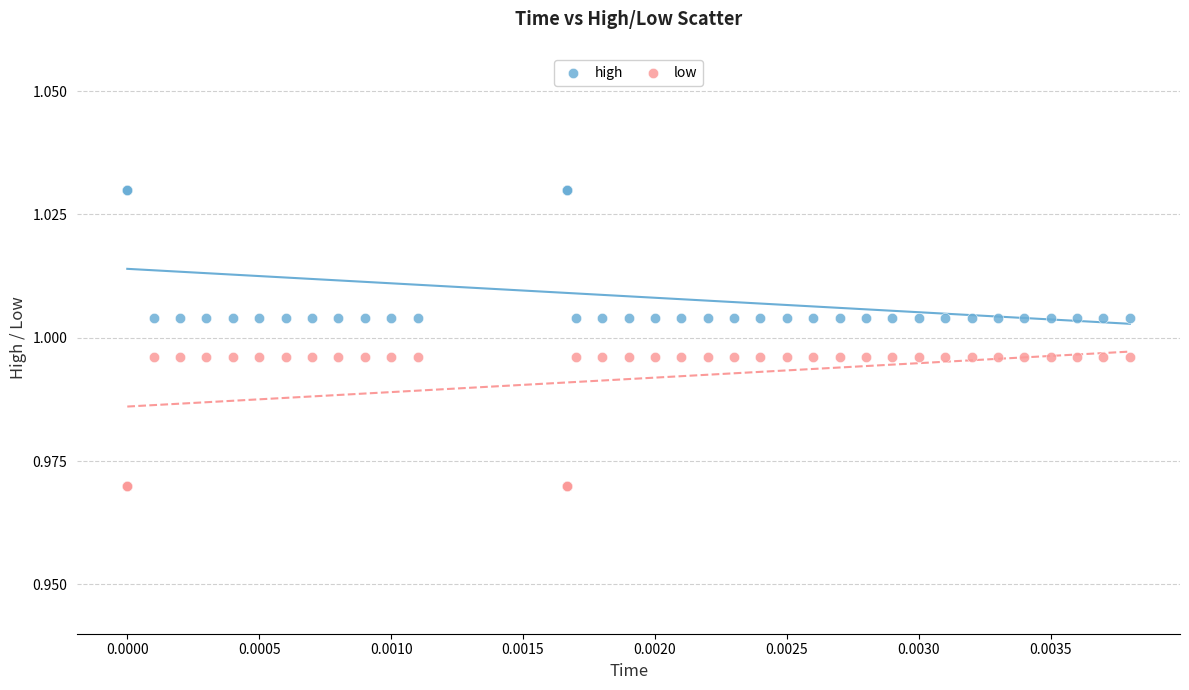

Which series contains the lowest Y value?

low